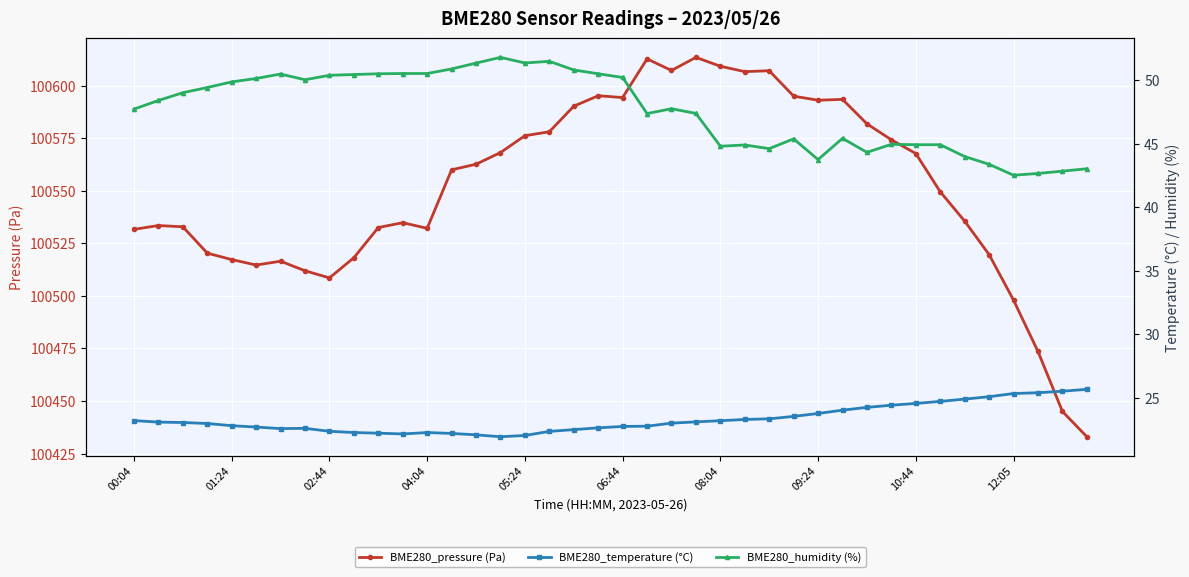

True or false: BME280_pressure (Pa) has a value of 145988.2 at 00:04.

False